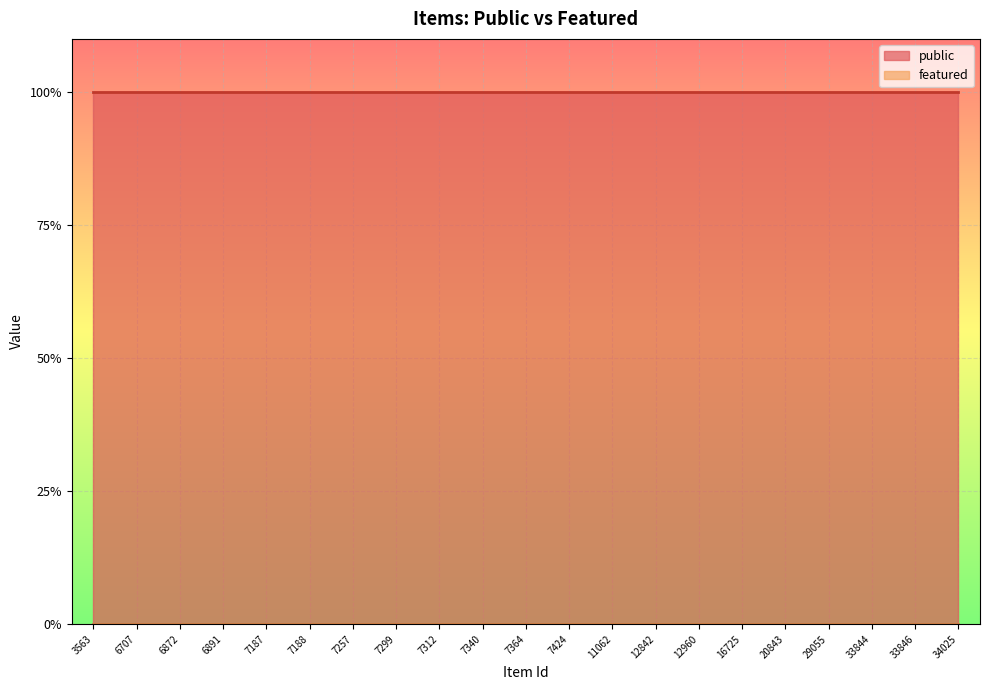

What is the maximum value for public?

1